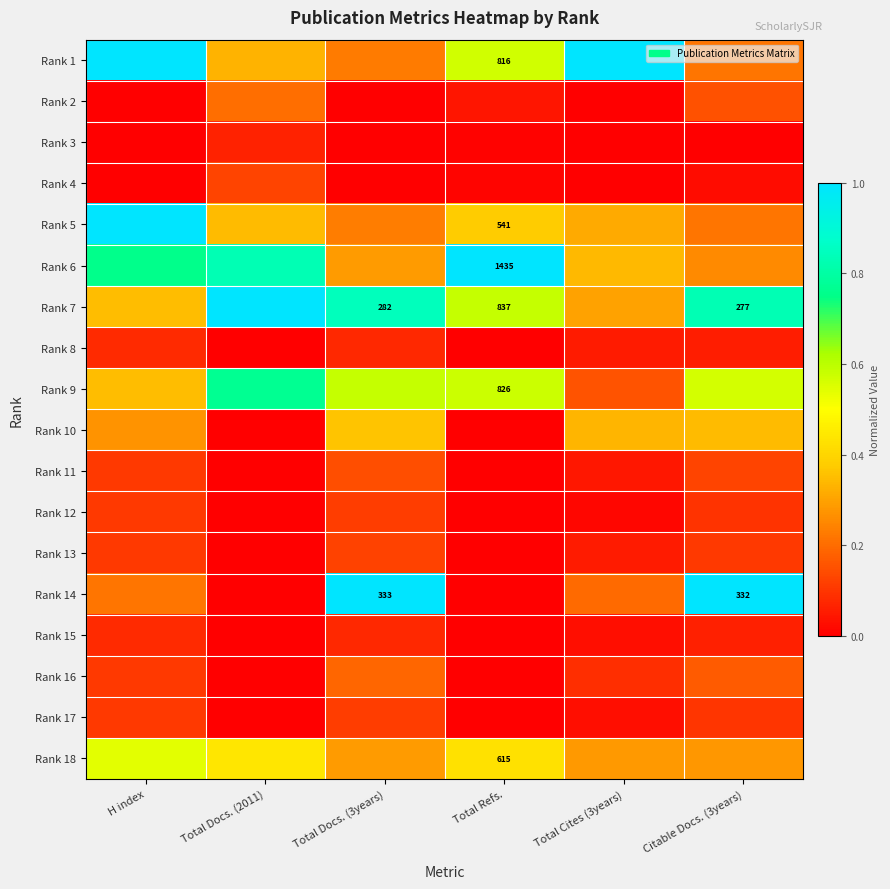

Between Total Refs. and Citable Docs. (3years), which series saw the biggest shift?

Rank 14